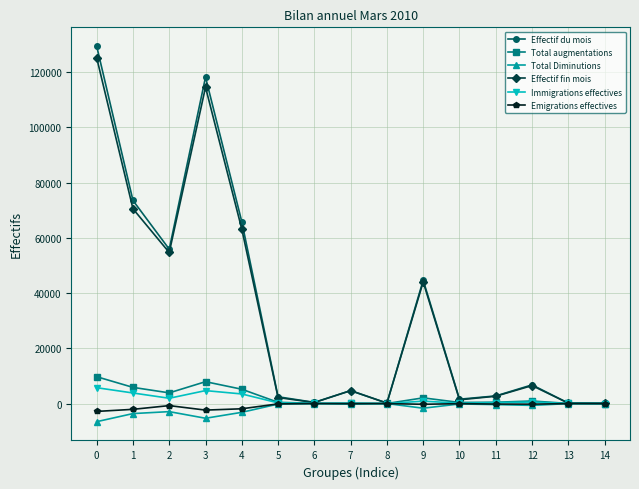

The value of Effectif du mois at 9 is 17687. True or false?

False